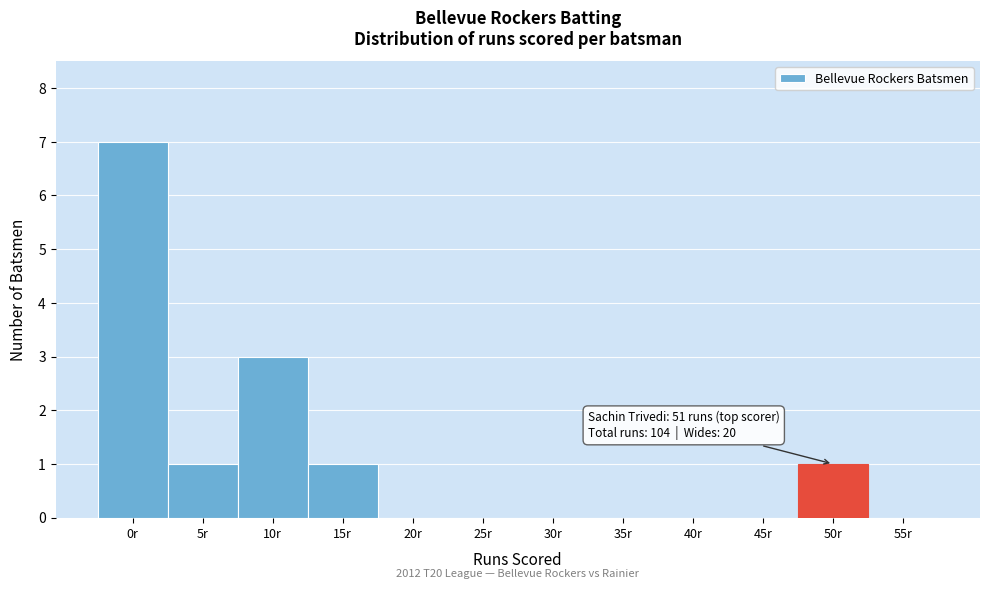

Reading left to right, transcribe all the data shown in this chart.

0r=7	5r=1	10r=3	15r=1	20r=0	25r=0	30r=0	35r=0	40r=0	45r=0	50r=1	55r=0